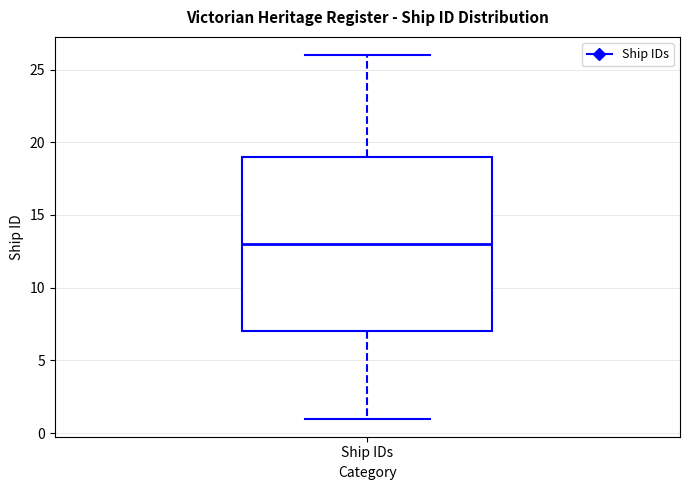

Transcribe this box plot: give where the median line is, the range the box spans, and where the two whiskers end, as read against the y-axis. The values are not printed on the chart, so give them approximately, as read against the axis.

median 13, box 7 to 19, whiskers 1 to 26